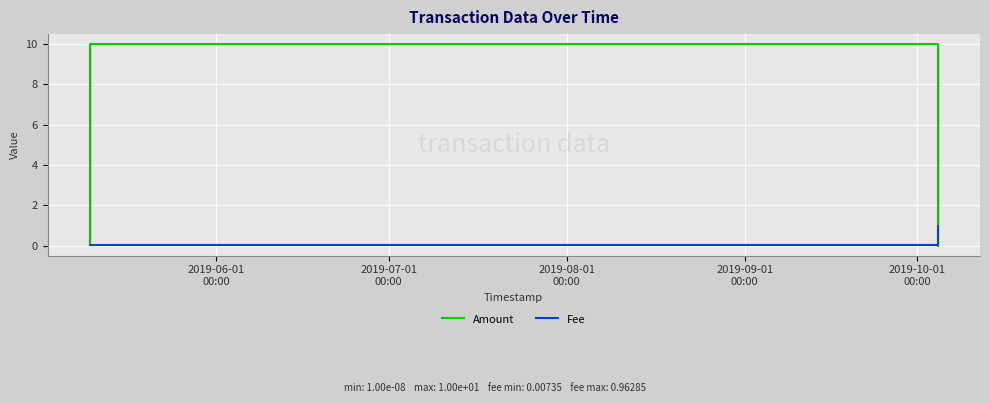

Rank the series by their maximum value, from highest to lowest.

Amount, Fee